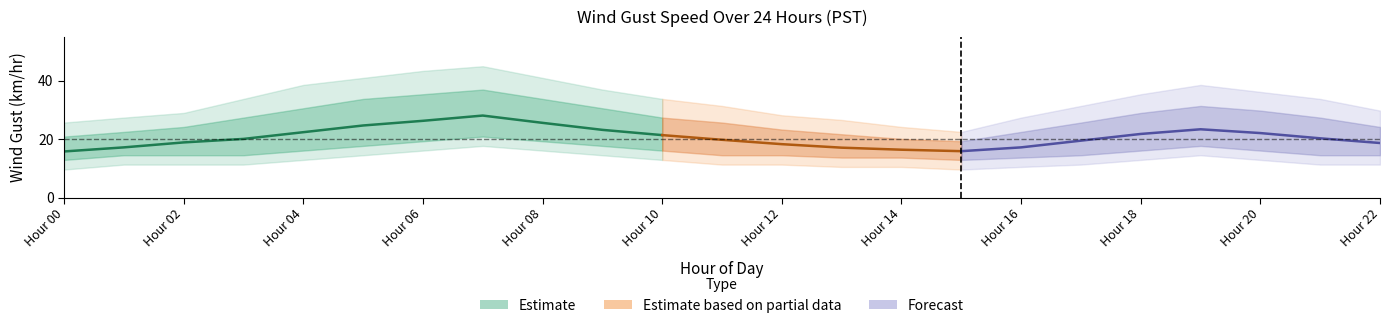

The Lower Bound 1 series shows 14.5 at 11. True or false?

True